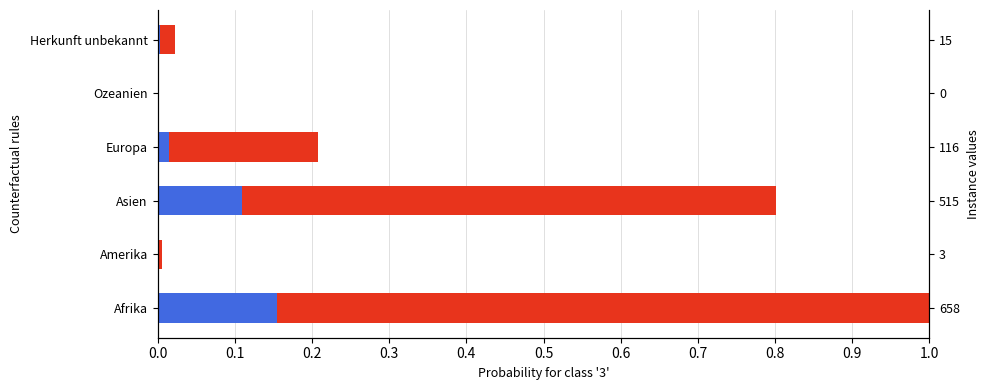

True or false: Total anerkannte Flüchtlinge (Total) has a value of 0.8 at Asien.

True